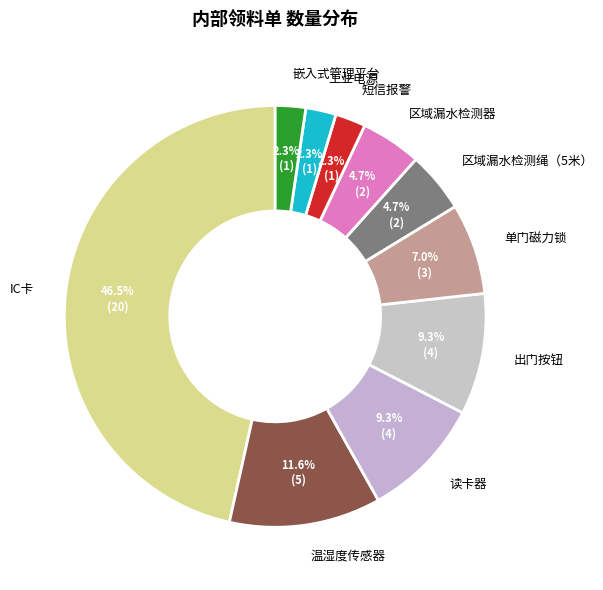

Which category has the biggest portion of the pie?

IC卡